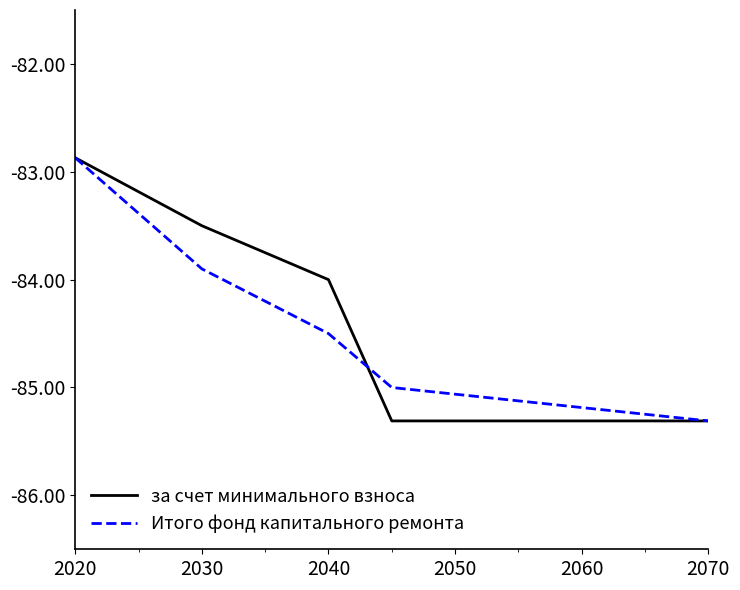

What is the lowest value of the за счет минимального взноса series?

-85.3